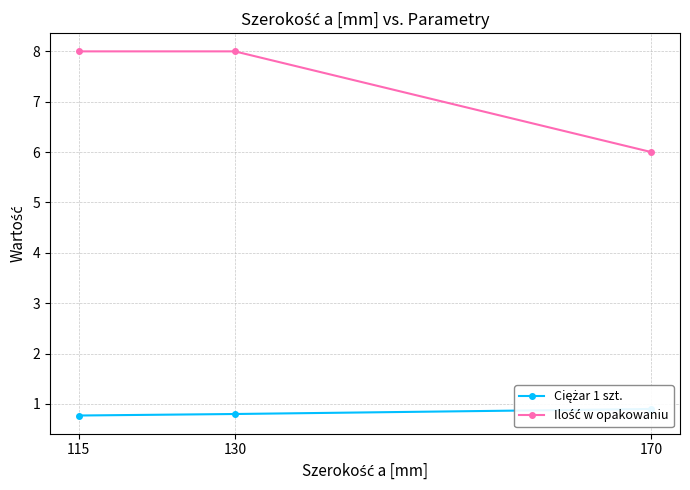

Rank the series by their maximum value, from highest to lowest.

Ilość w opakowaniu, Ciężar 1 szt.